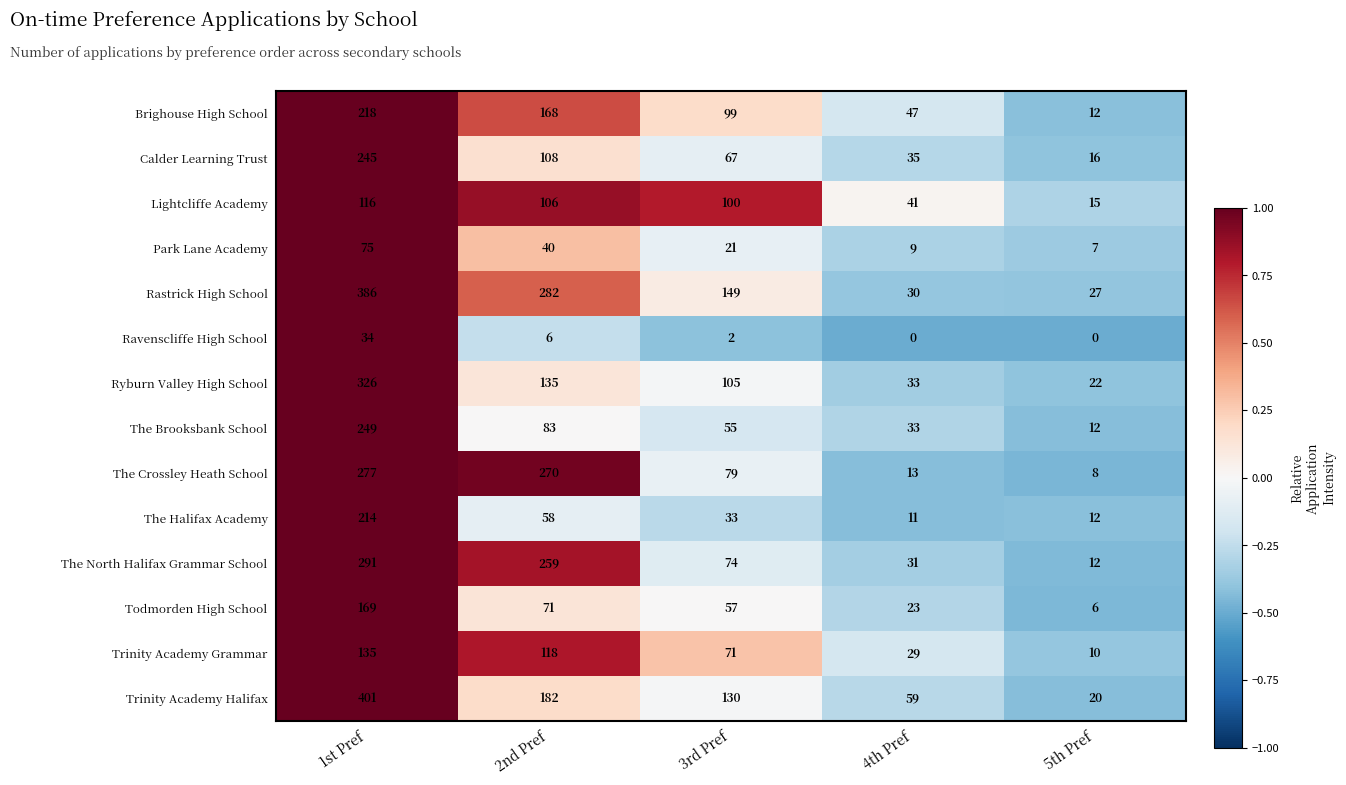

Which series changed the most between 1st Pref and 5th Pref?

Trinity Academy Halifax